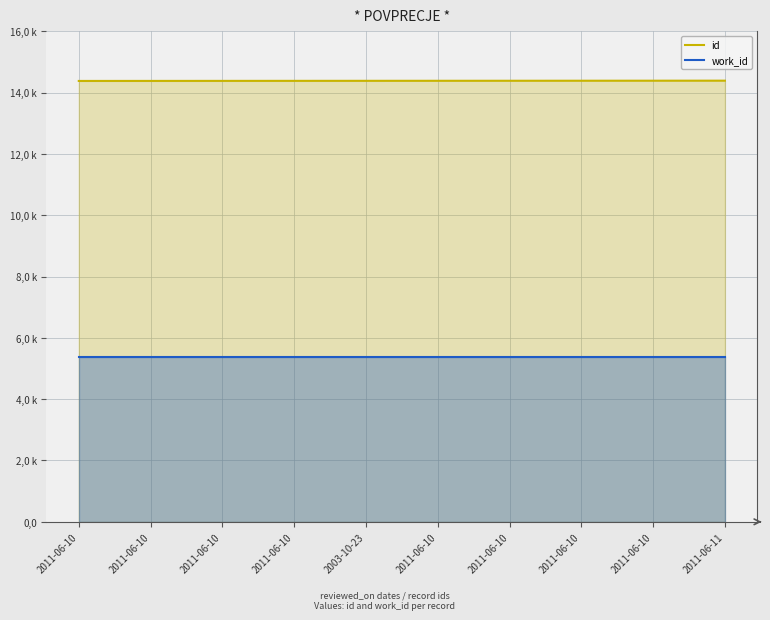

What is the difference between the maximum and minimum values in the id series?

9